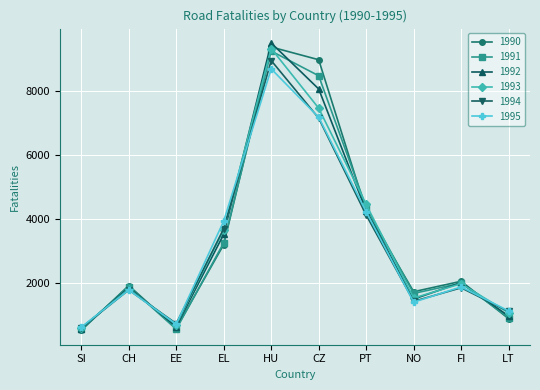

Is the value of 1995 at NO greater than the value of 1992 at EL?

No